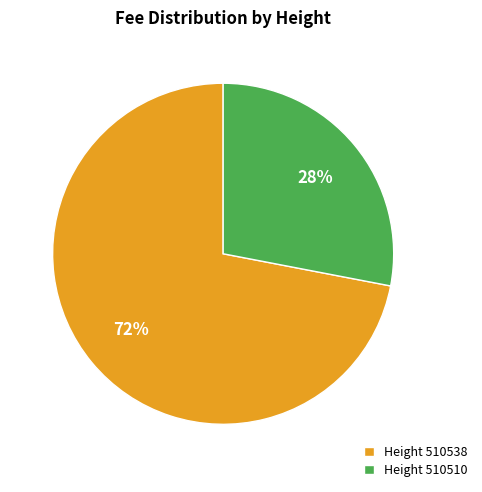

Between Height 510538 and Height 510510, which is larger?

Height 510538